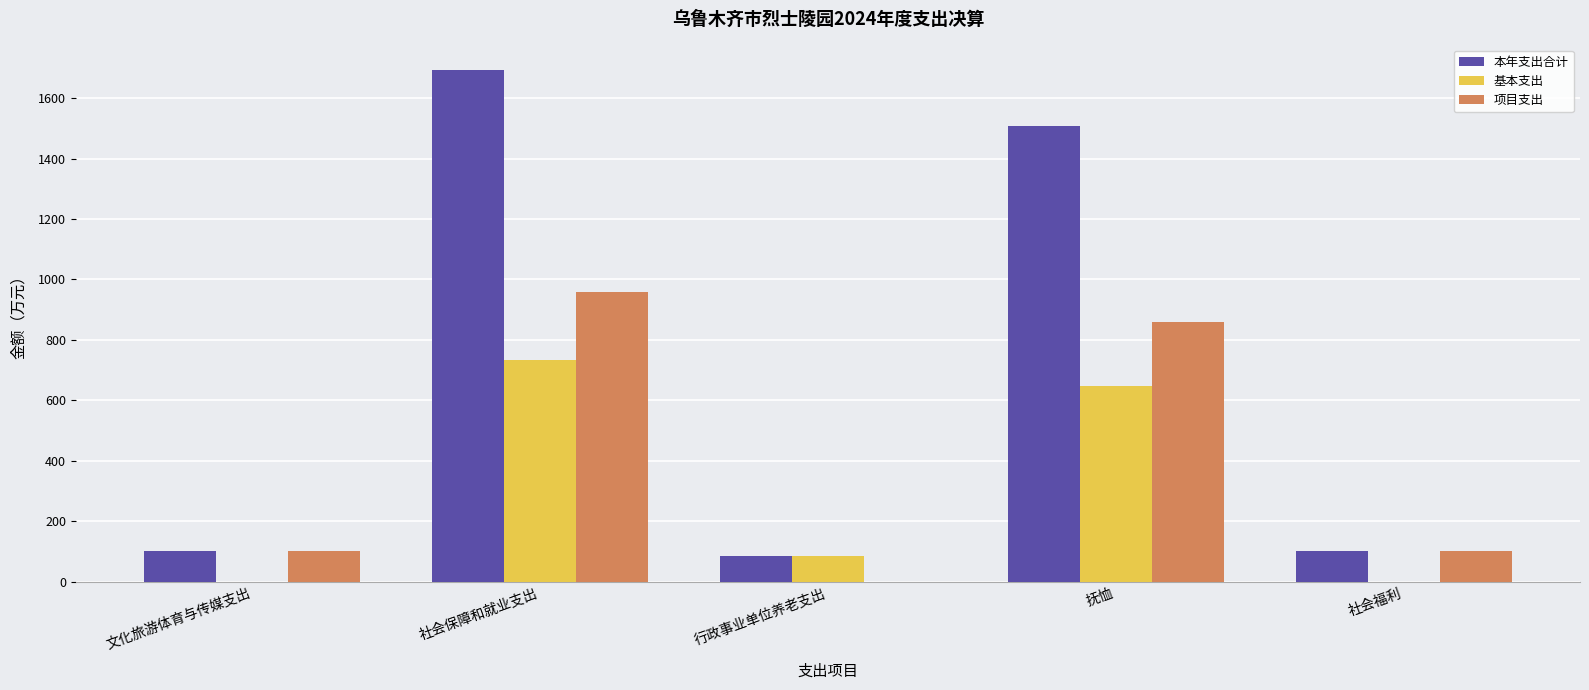

What is the maximum value shown in the chart?

1693.2